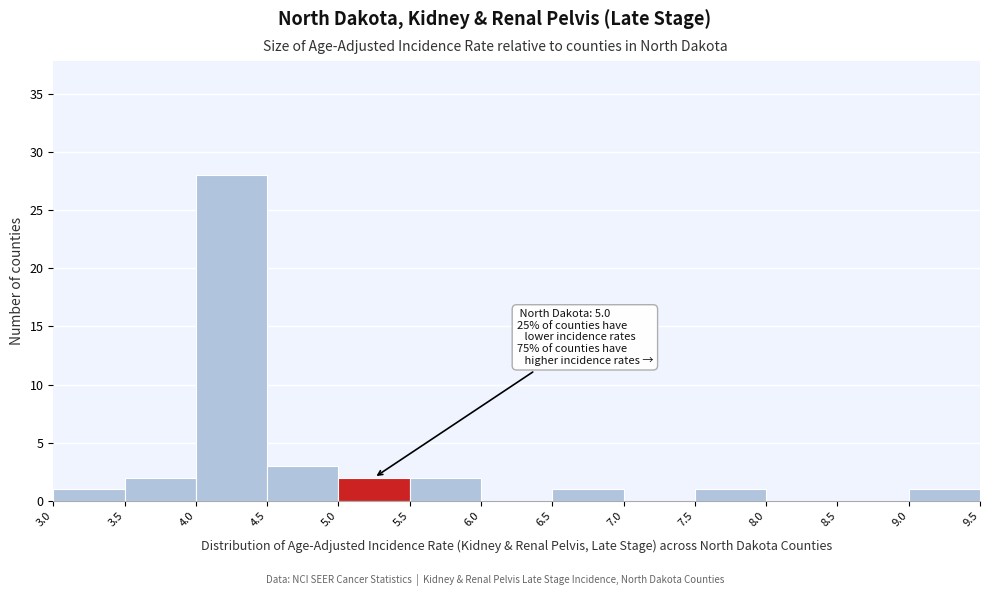

Over which range of the x-axis is the bar tallest?

4.0 to 4.5